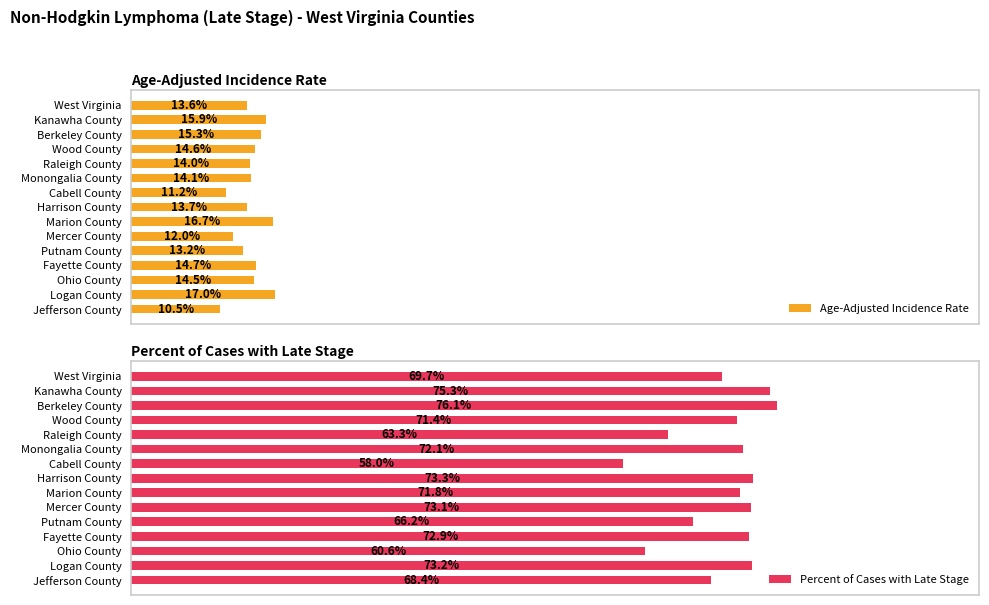

How many values in the Age-Adjusted Incidence Rate series exceed 14?

8